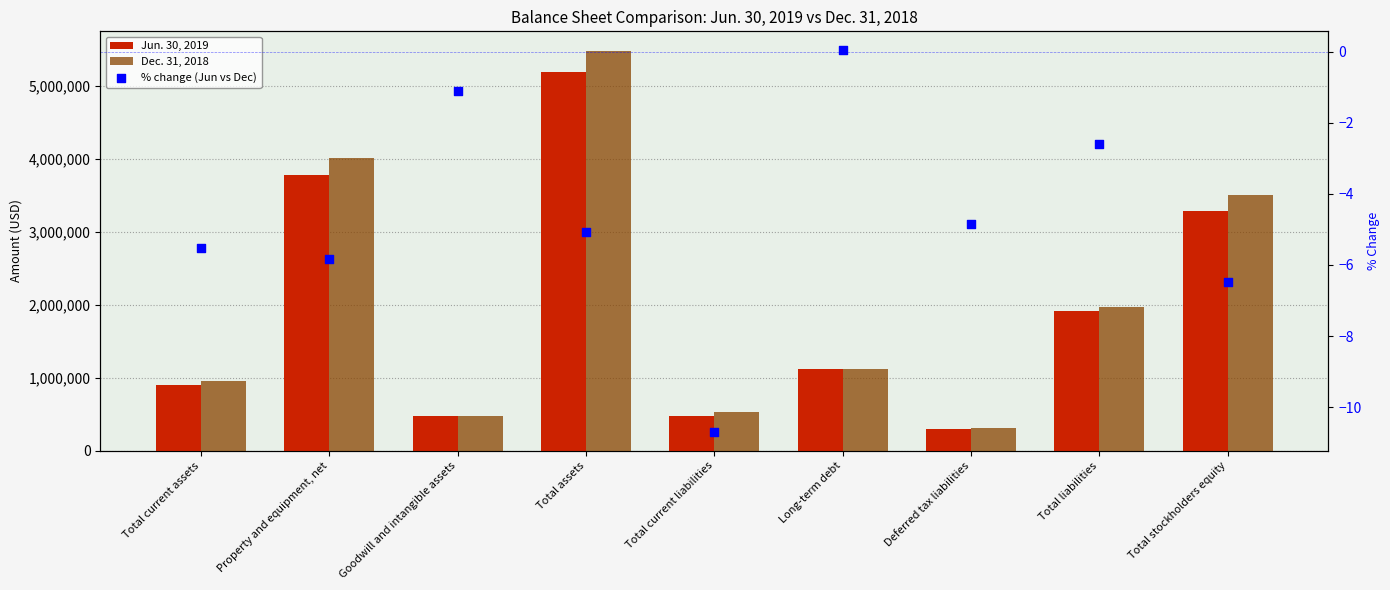

Which series reaches the maximum Y coordinate?

Dec. 31, 2018